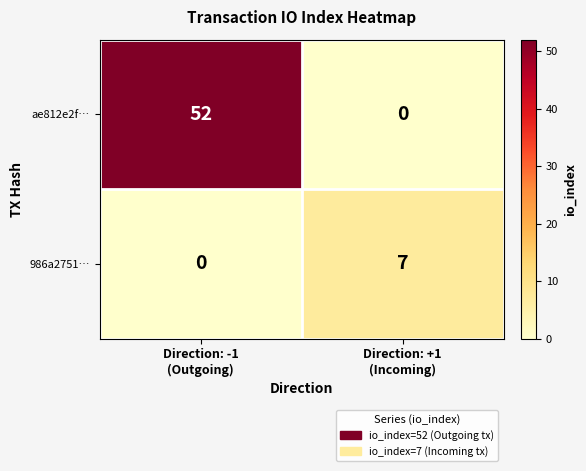

What is the highest value of the 986a2751… series?

7